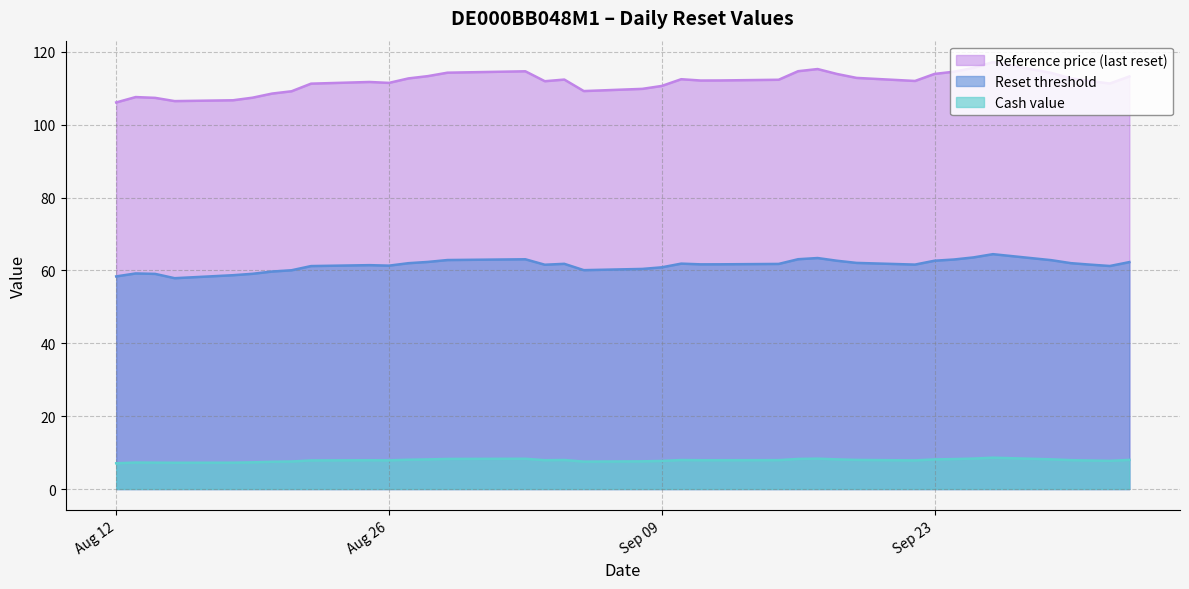

True or false: Reference price (last reset) has more than 1 points higher than both neighbors.

True